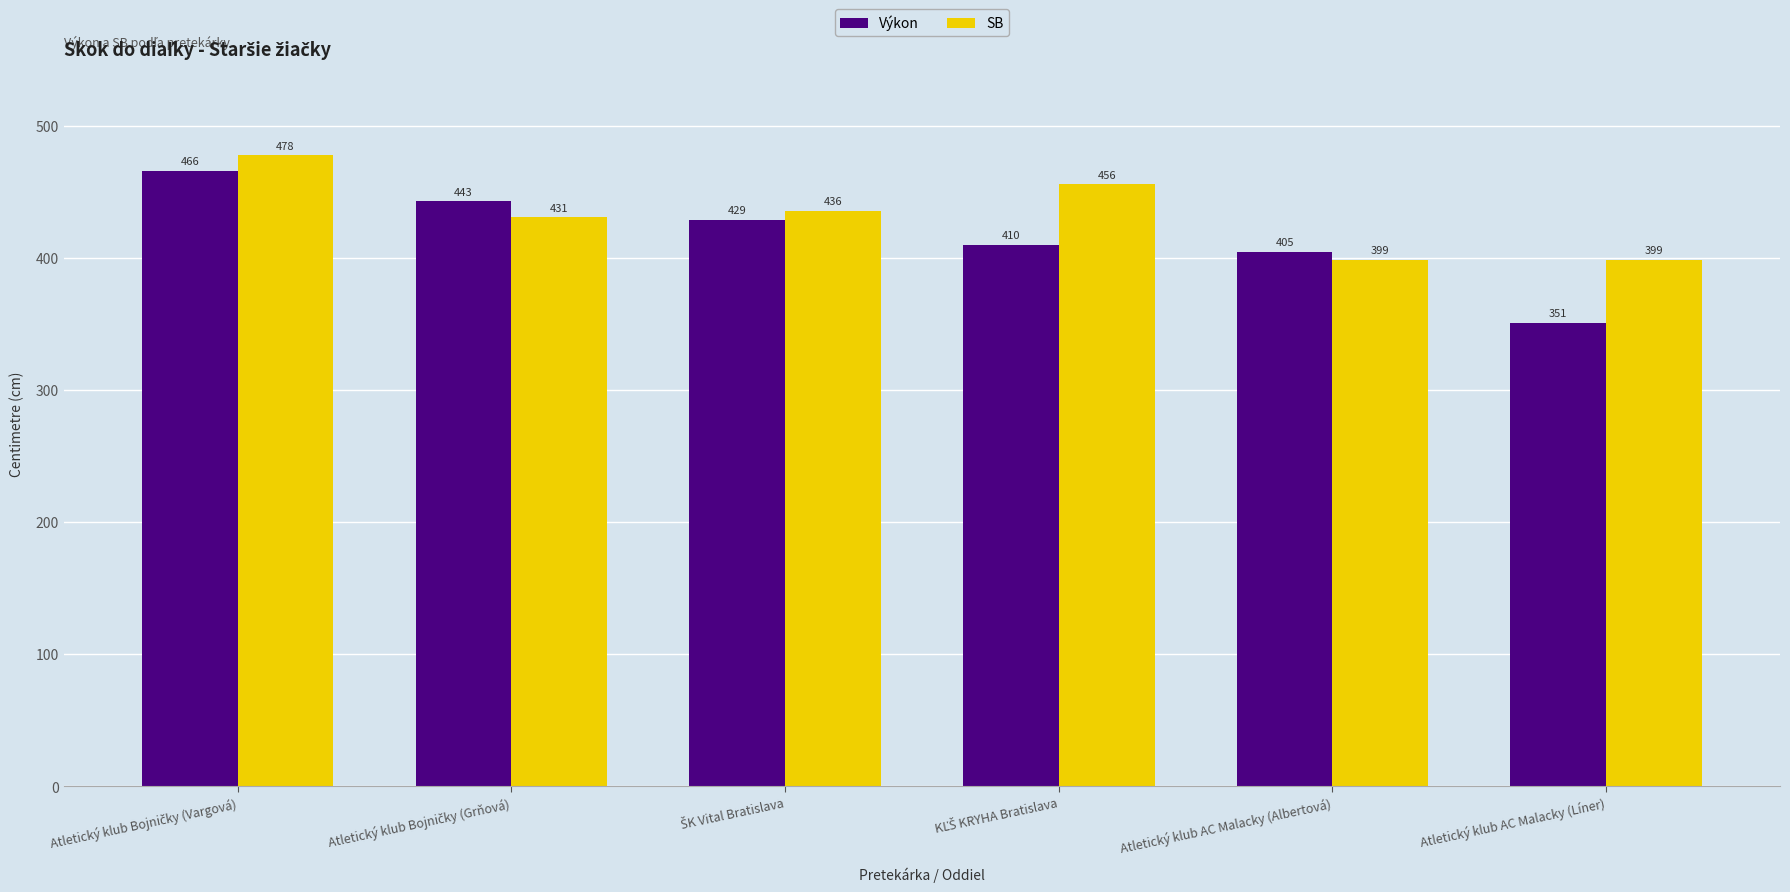

How many data points does each series have?

6